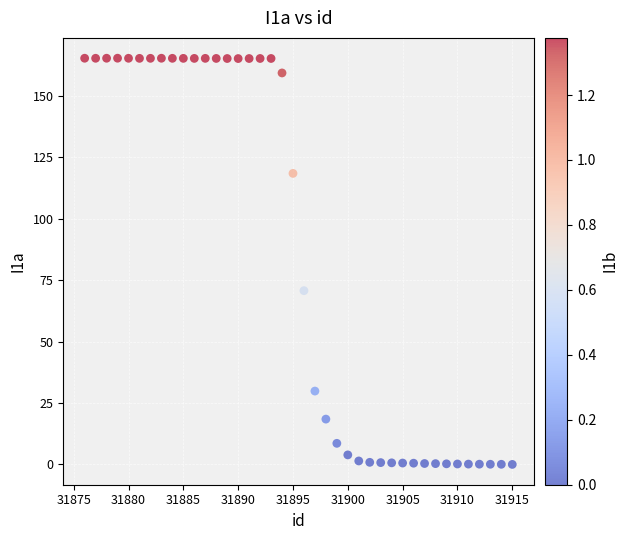

What is the range of X values (max minus min)?

39.0